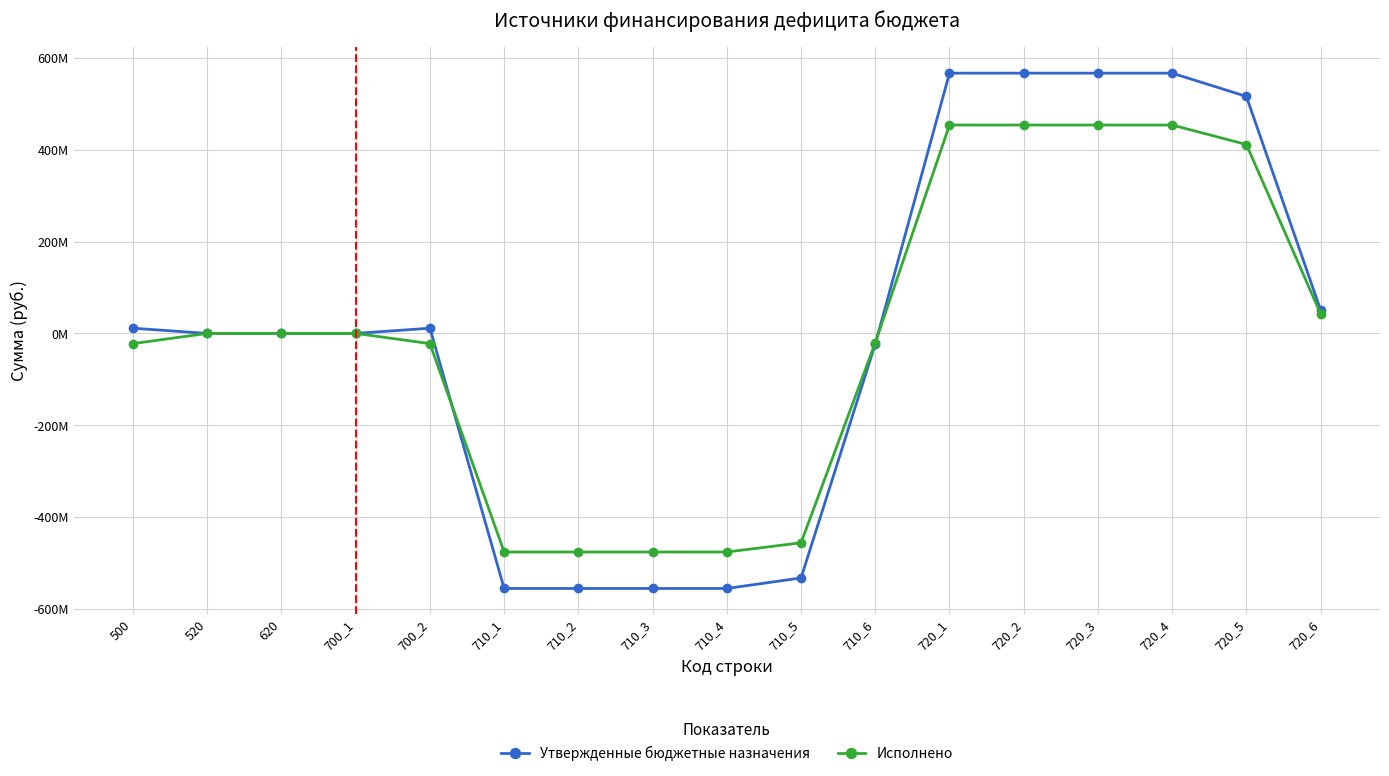

True or false: Утвержденные бюджетные назначения has more than 0 interior local peaks.

True